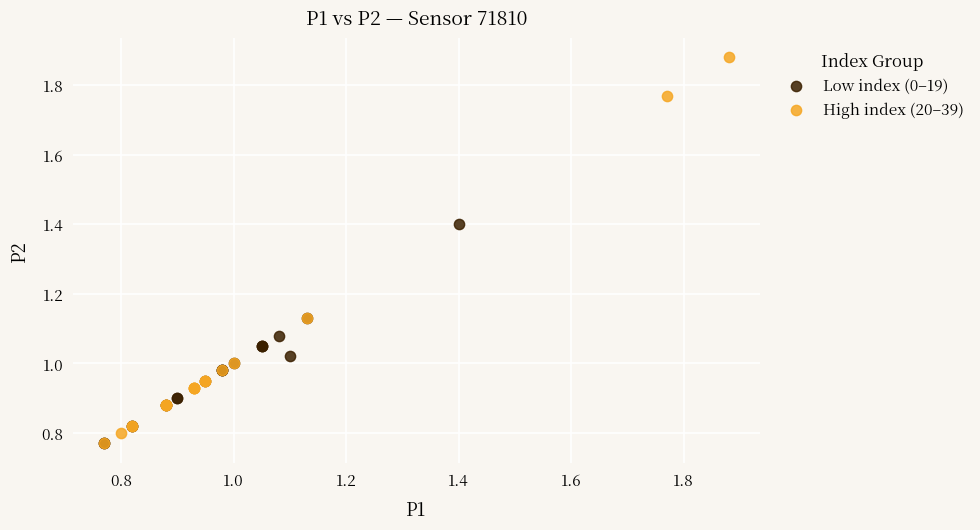

Which series reaches the maximum Y coordinate?

High index (20–39)